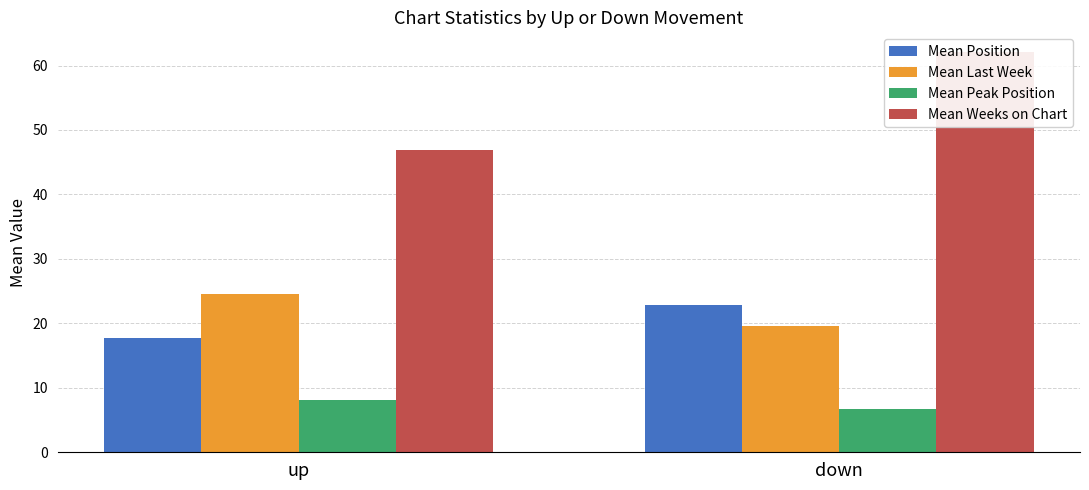

What is the difference between the maximum and minimum values in the Mean Position series?

5.1